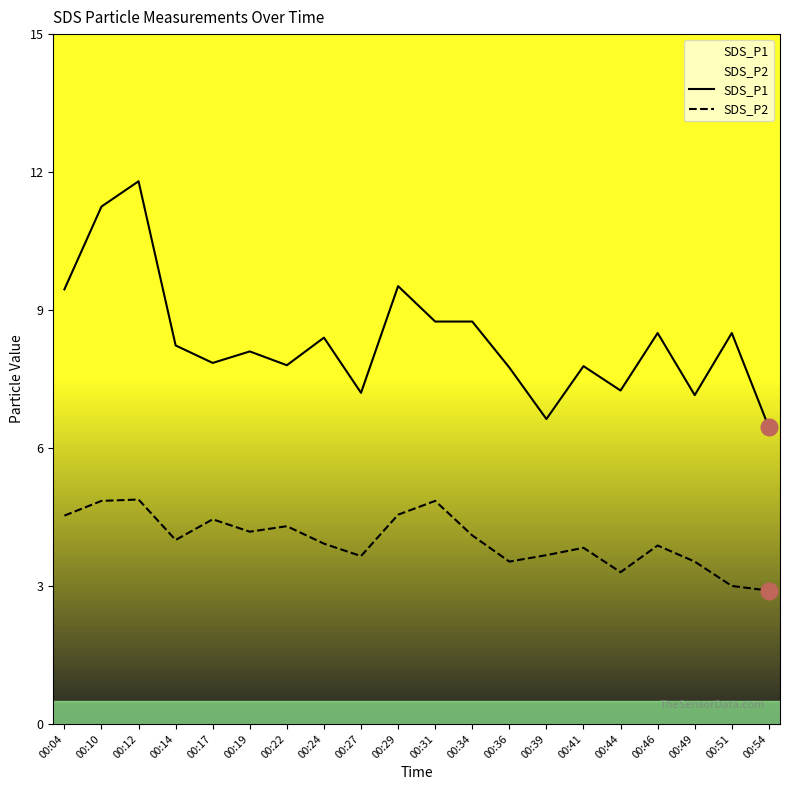

Where does the SDS_P2 series first go above 4?

00:04